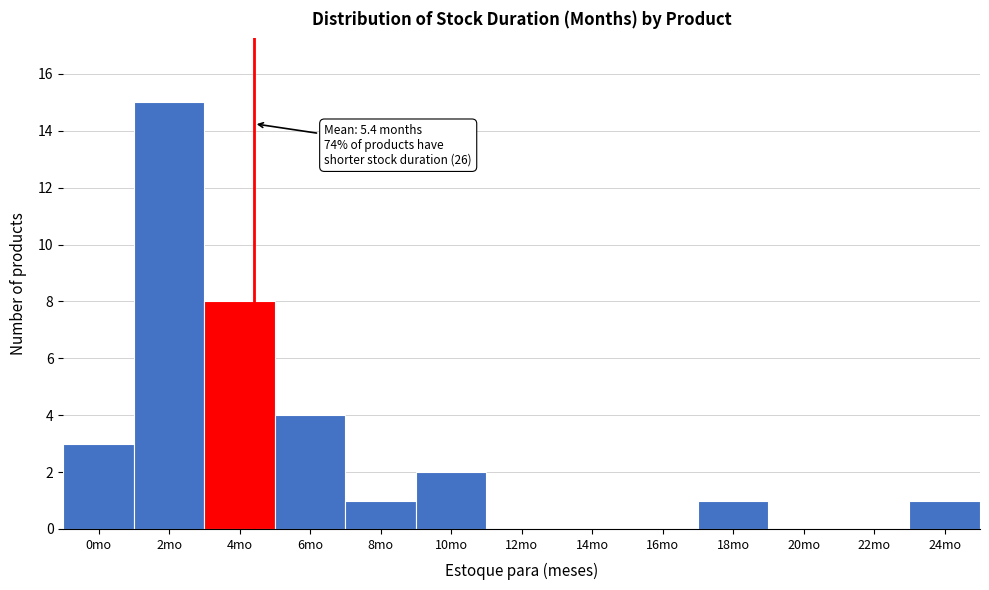

Reading left to right, extract all data points from this chart.

0mo=3	2mo=15	4mo=8	6mo=4	8mo=1	10mo=2	12mo=0	14mo=0	16mo=0	18mo=1	20mo=0	22mo=0	24mo=1